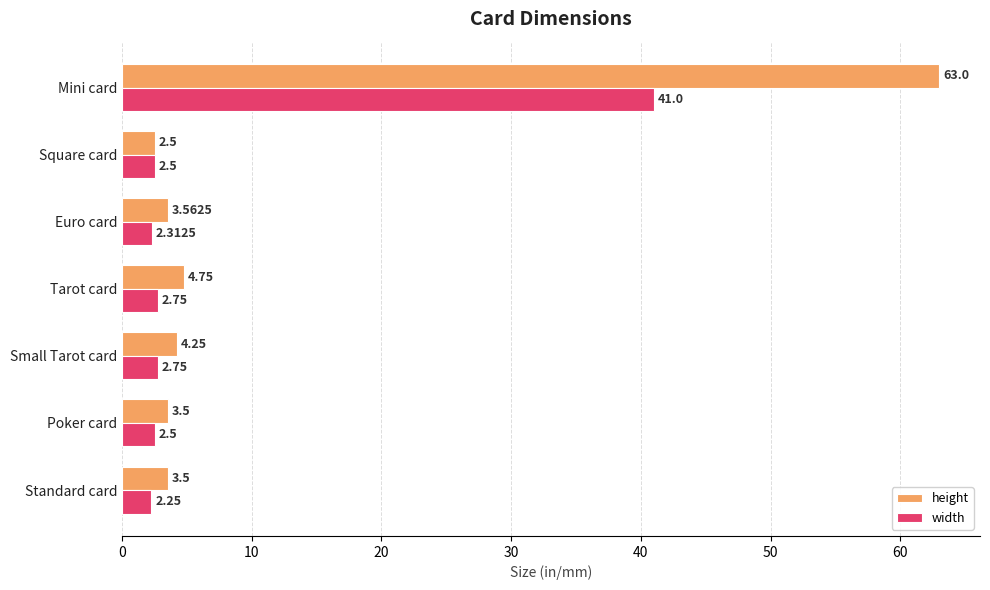

List the series in order of their overall mean, lowest first.

width, height